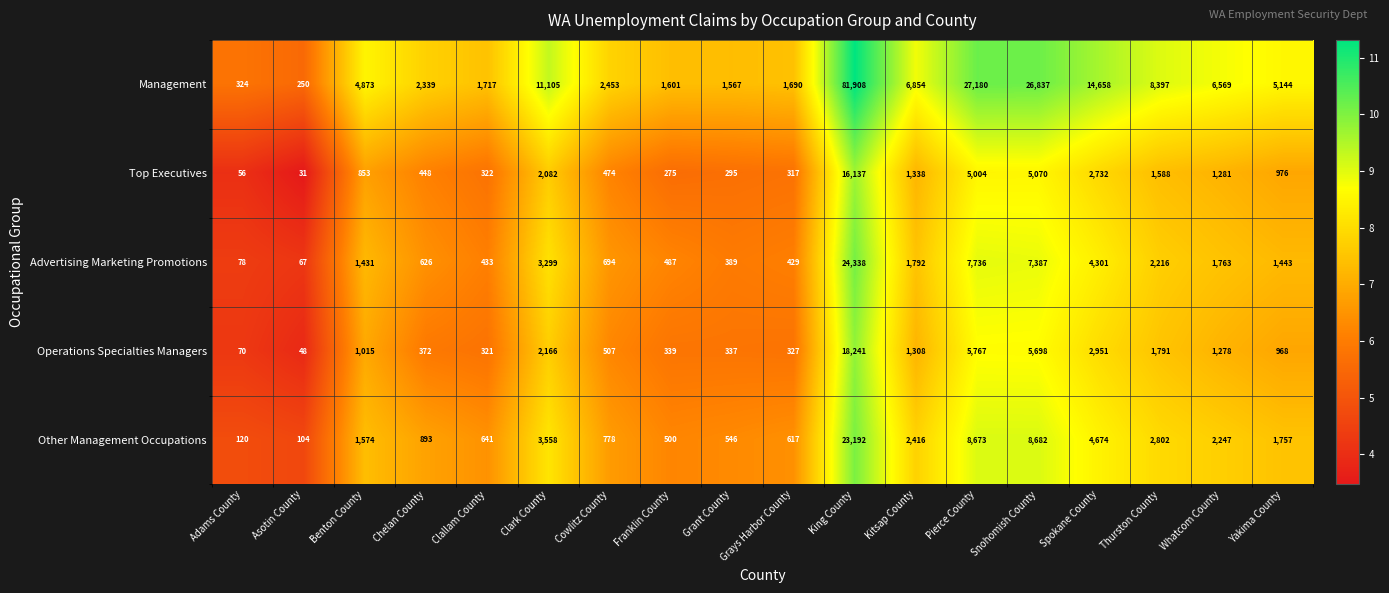

What is the sum of the Advertising Marketing Promotions values at Spokane County and Thurston County?

6517